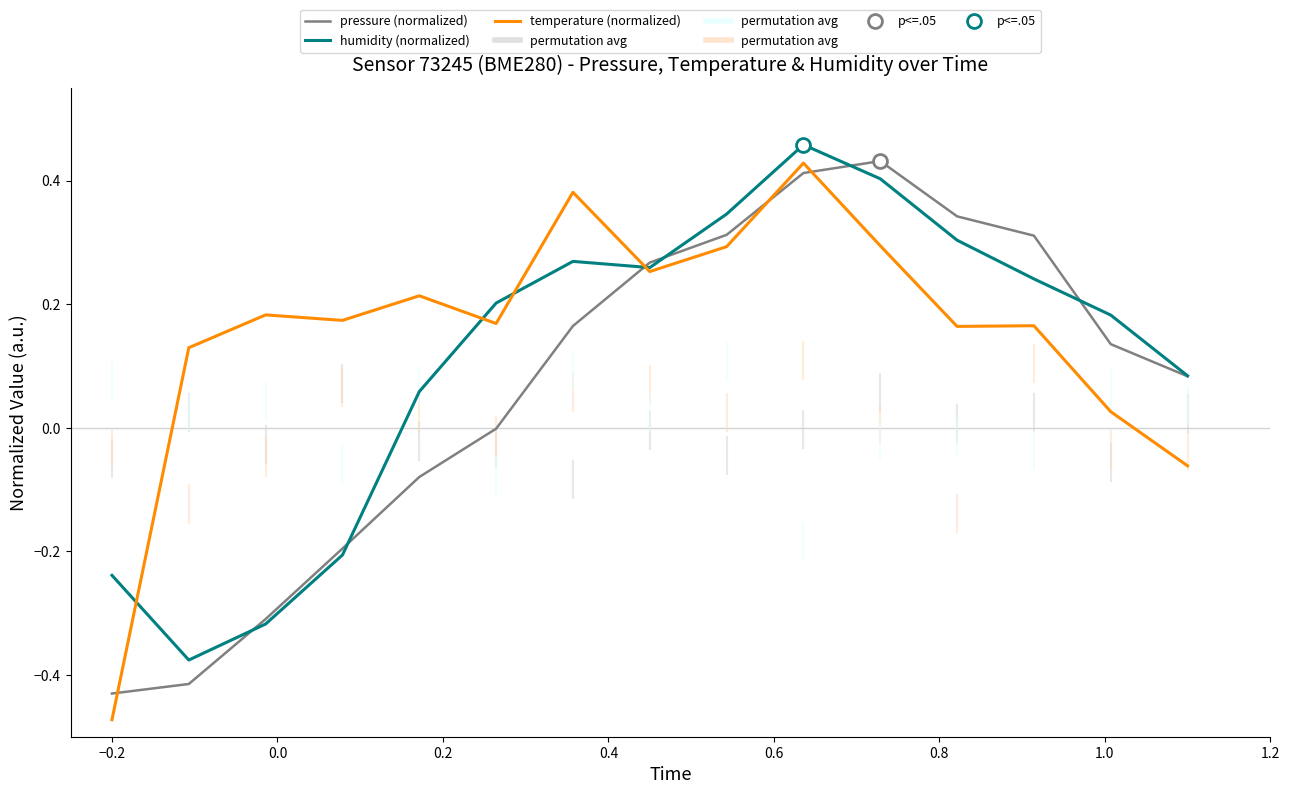

What is the difference between the maximum and minimum values in the temperature (normalized) series?

0.9